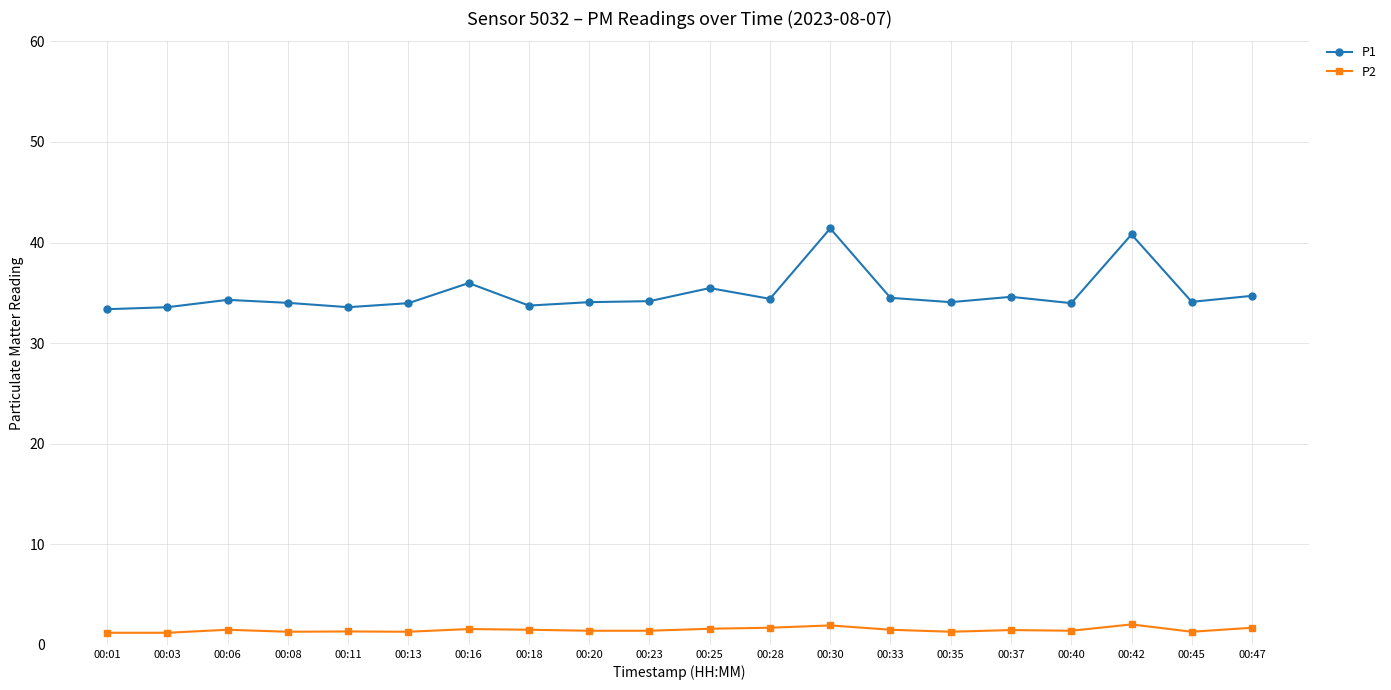

True or false: P2 has a value of 2.0 at 00:42.

True